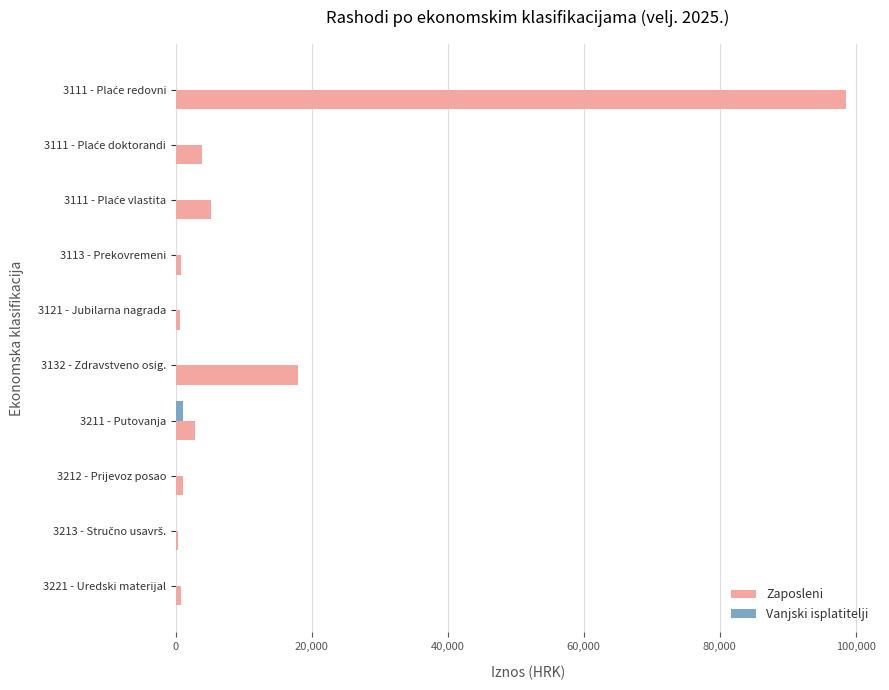

Which series has the largest range (max minus min)?

Zaposleni